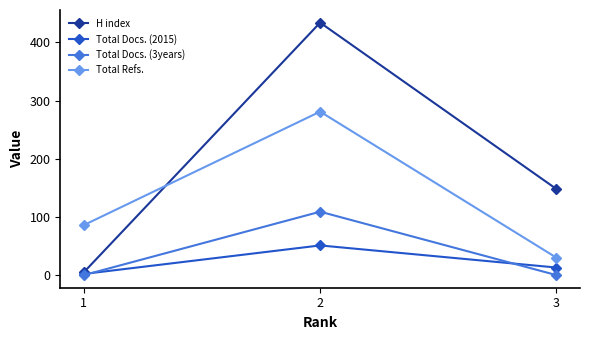

What is the difference between the maximum and second lowest values in the H index series?

286